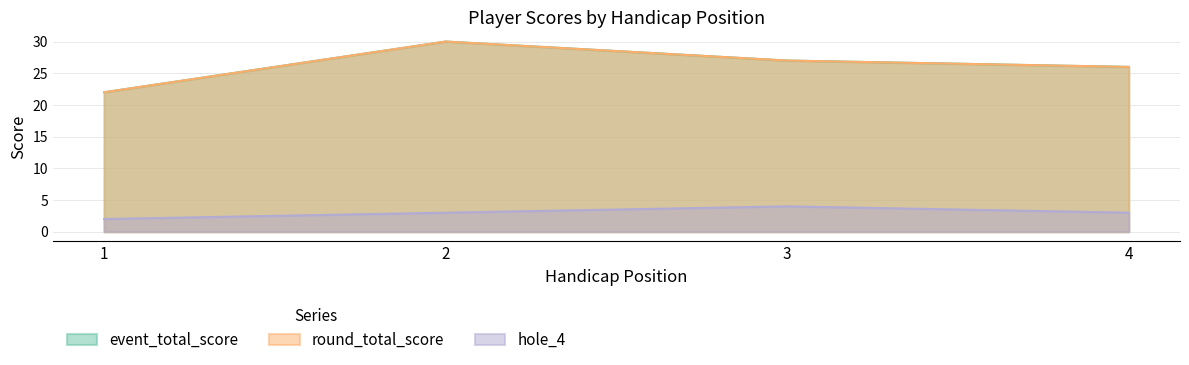

Reading left to right, list all the values displayed in this chart.

event_total_score: 22	30	27	26
round_total_score: 22	30	27	26
hole_4: 2	3	4	3